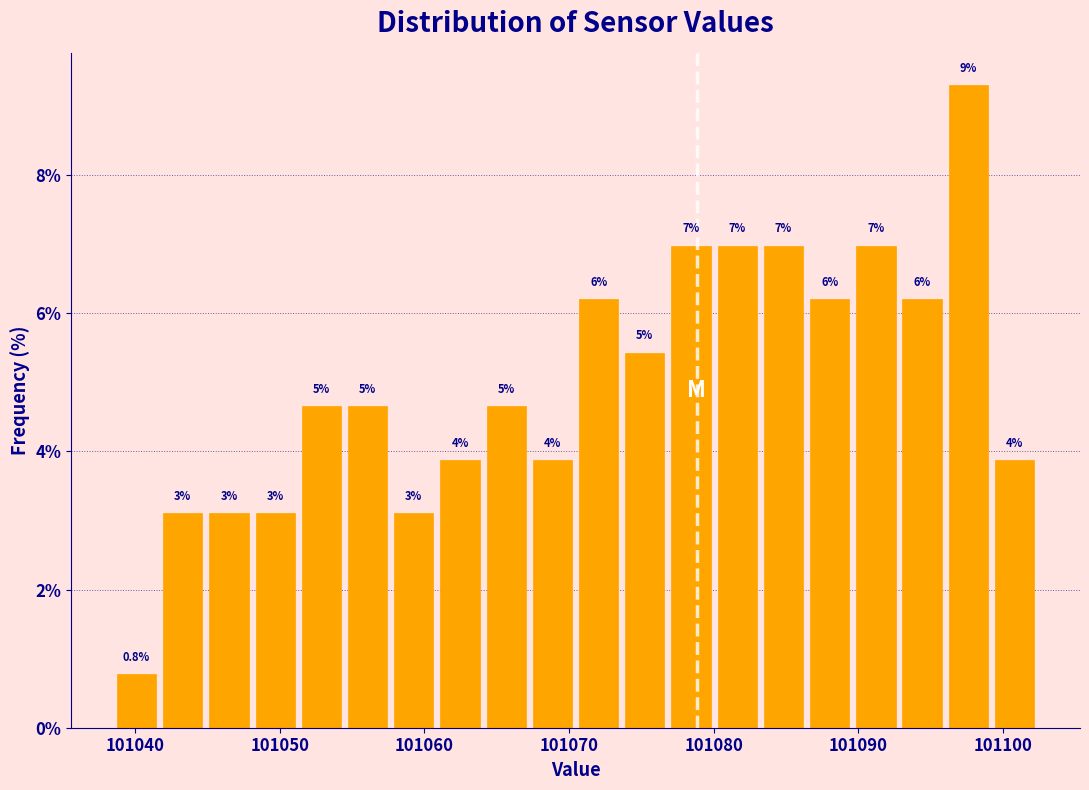

Read against the x-axis, roughly where is the centre of the tallest bar?

101098